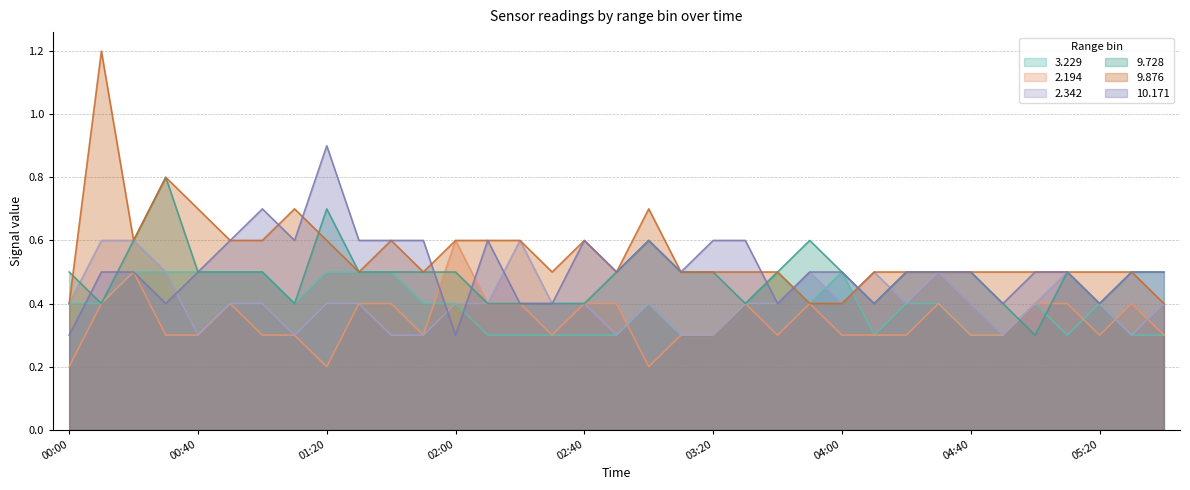

After their last crossing, which series has the higher values: 3.229 or 2.194?

2.194